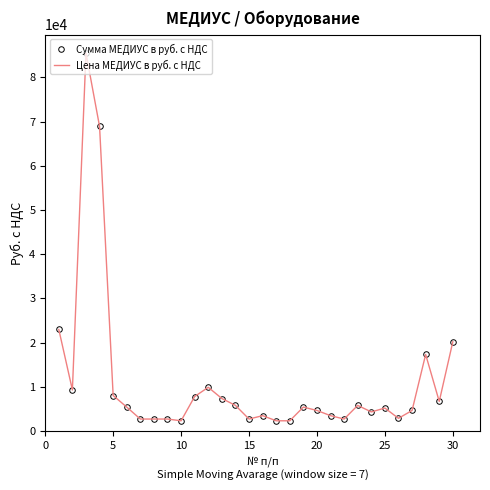

How many distinct data groups are displayed?

2